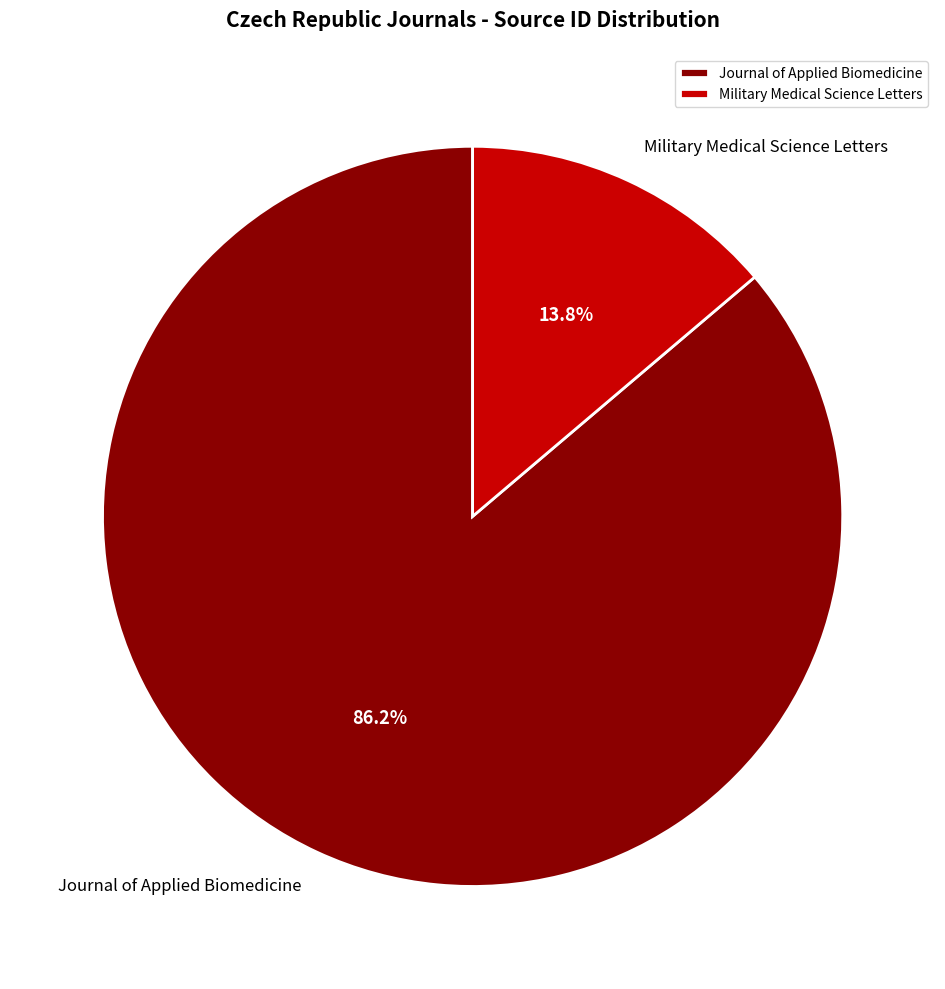

What percentage is the Journal of Applied Biomedicine slice, to the nearest percent?

86%